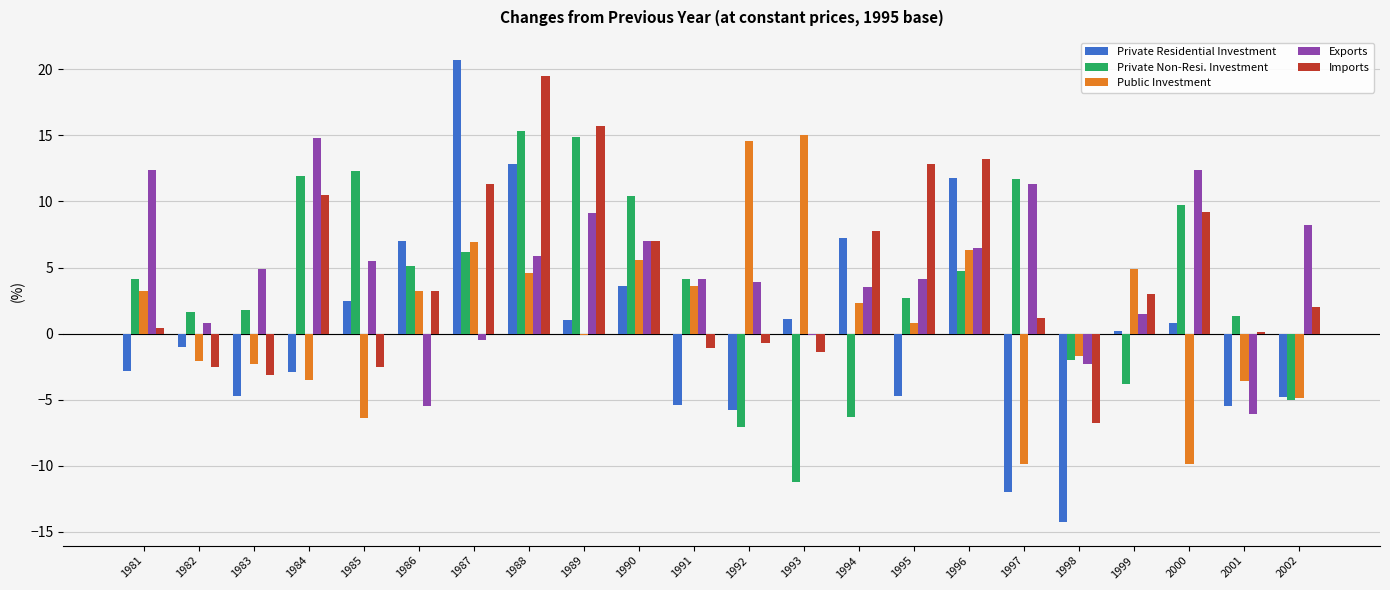

Read the Private Non-Resi. Investment value at 1984.

11.9